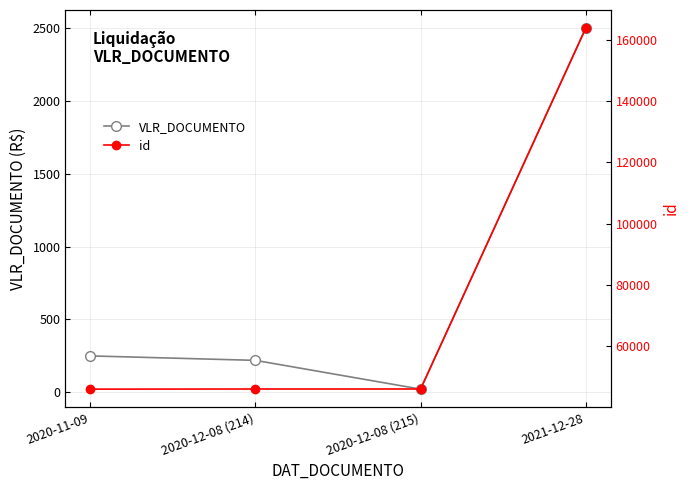

True or false: id and VLR_DOCUMENTO intersect in this chart.

False